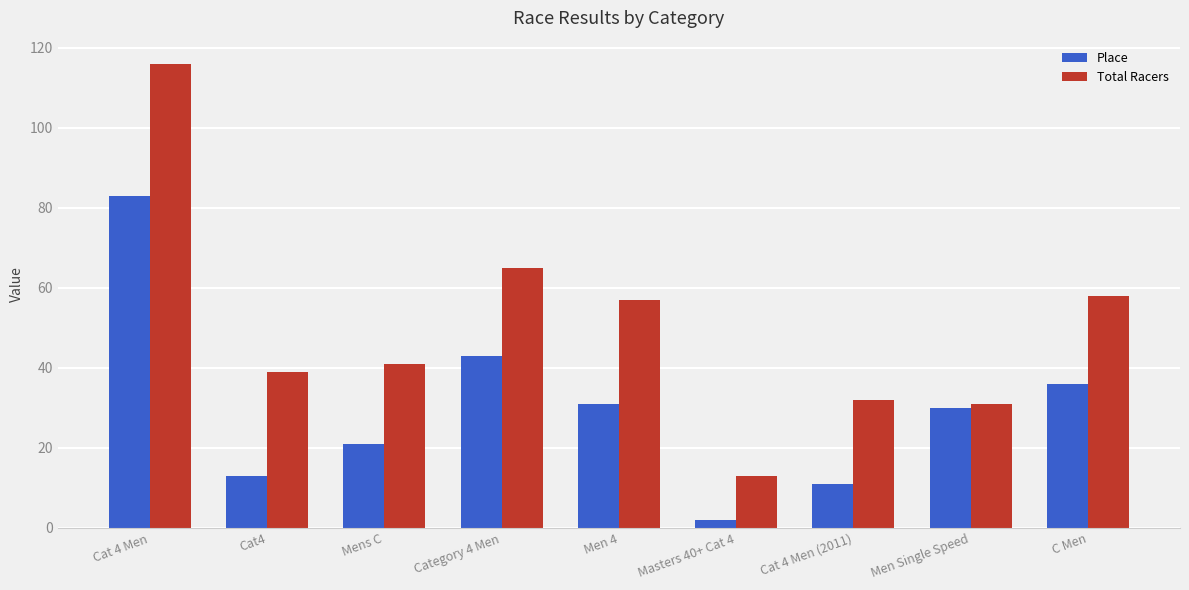

Read the Place value at Men Single Speed, to the nearest 10.

30